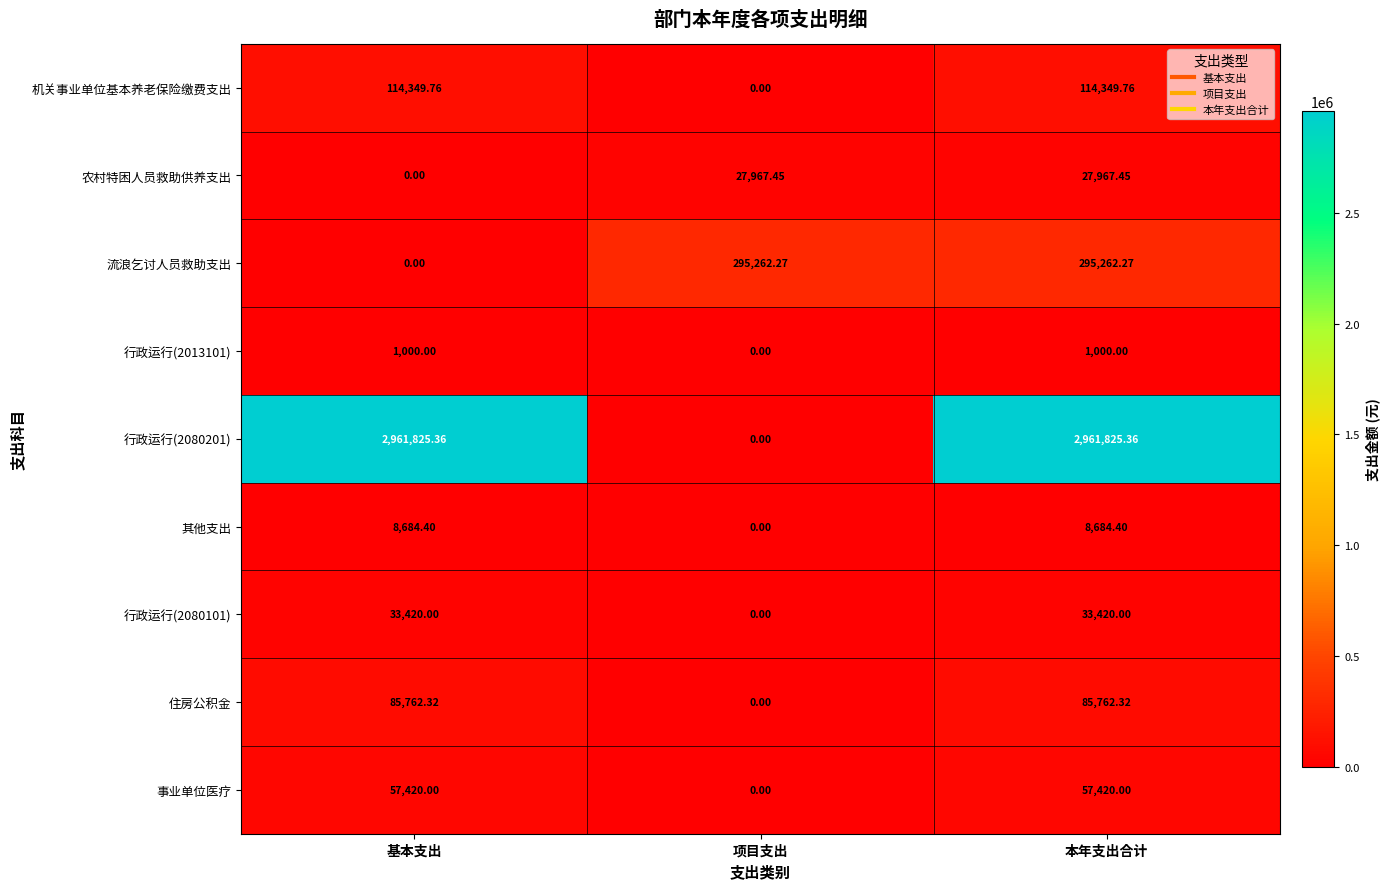

At which category is the sum across all series the highest?

本年支出合计